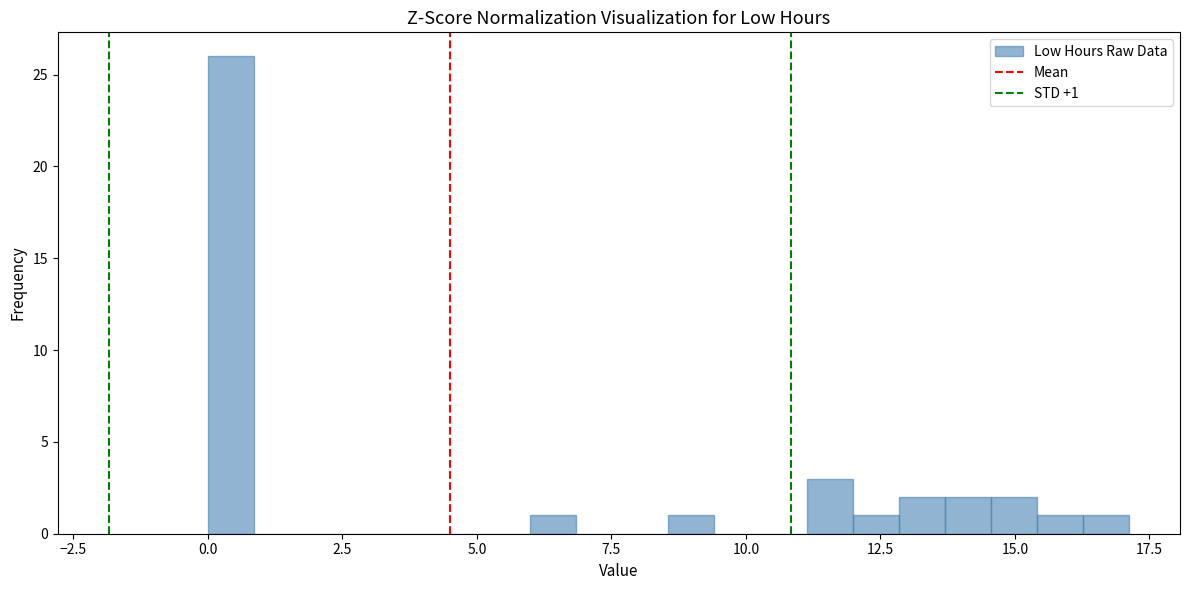

Read against the x-axis, roughly where is the centre of the tallest bar?

0.5